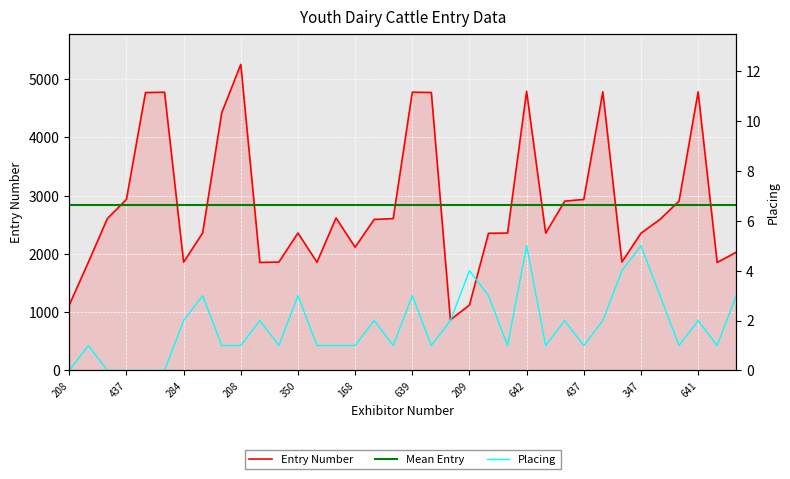

Which series has the widest spread of values?

Entry Number